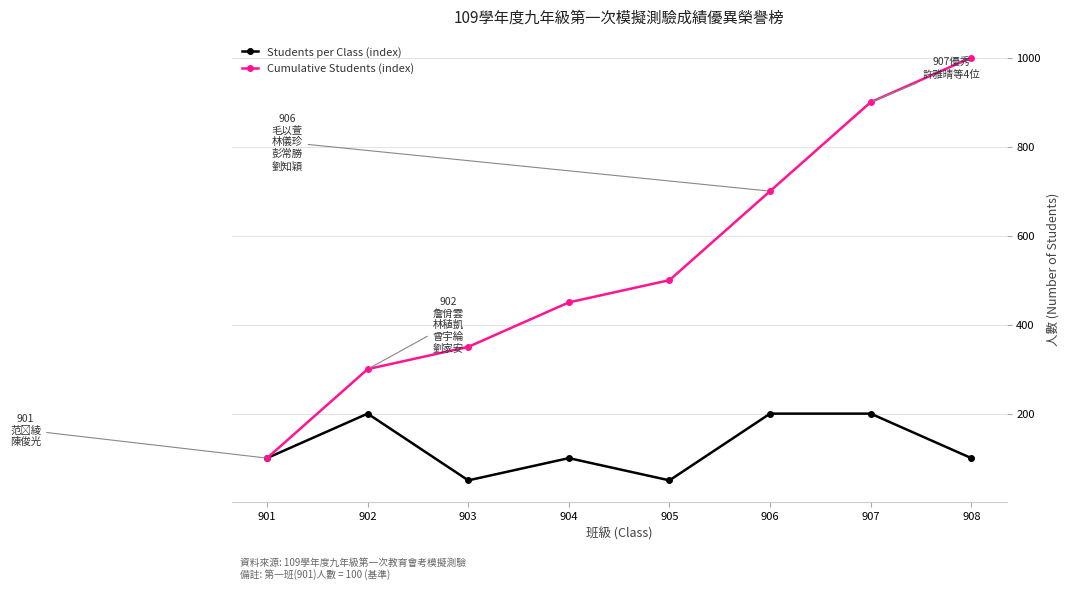

Which series has the widest spread of values?

Cumulative Students (index)